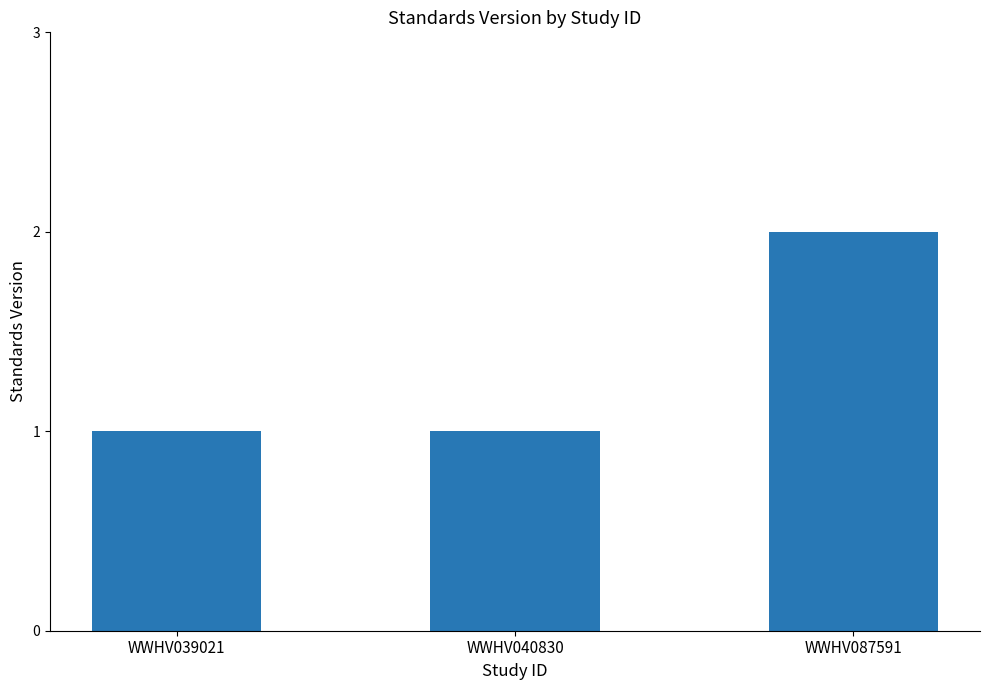

What is the smallest value displayed?

1